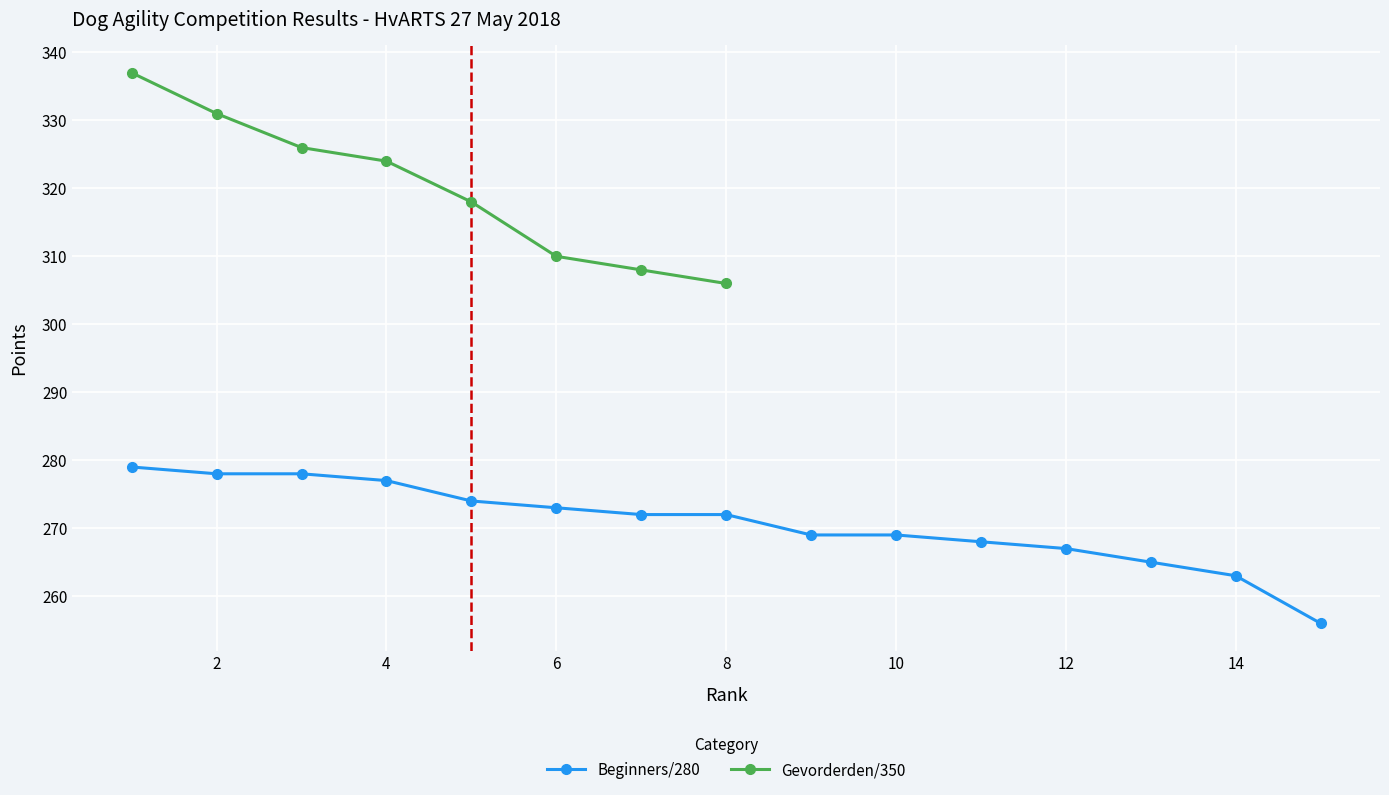

Where does the data first go above 272?

1